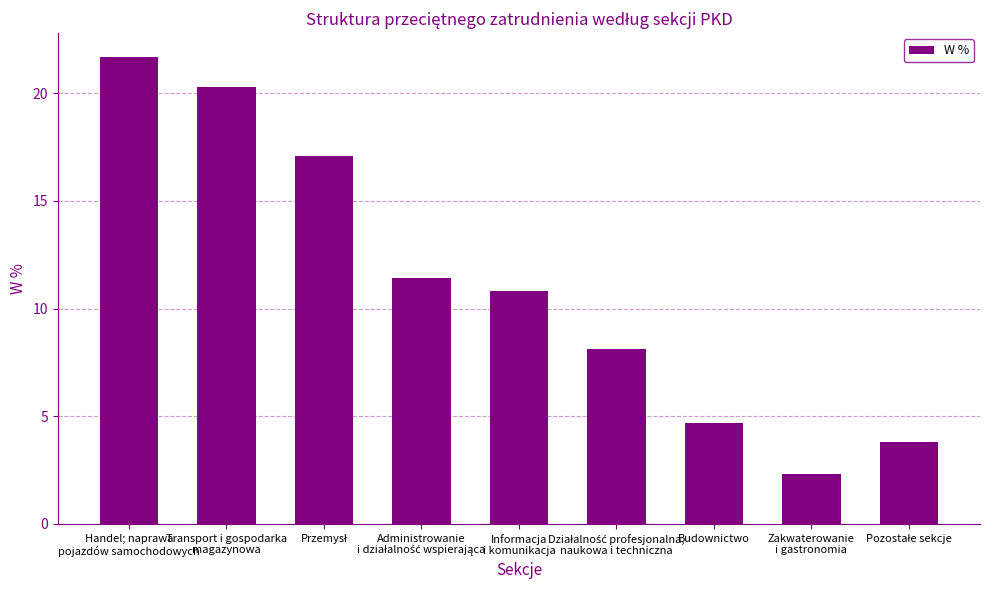

What is the value of the 4th bar from the left?

11.4